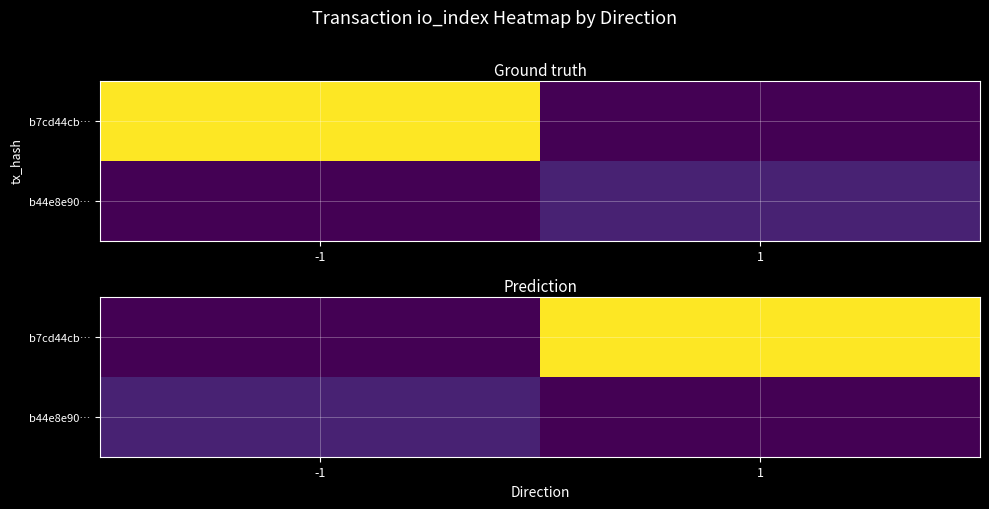

True or false: b44e8e90… has a value of 5 at 1.

False